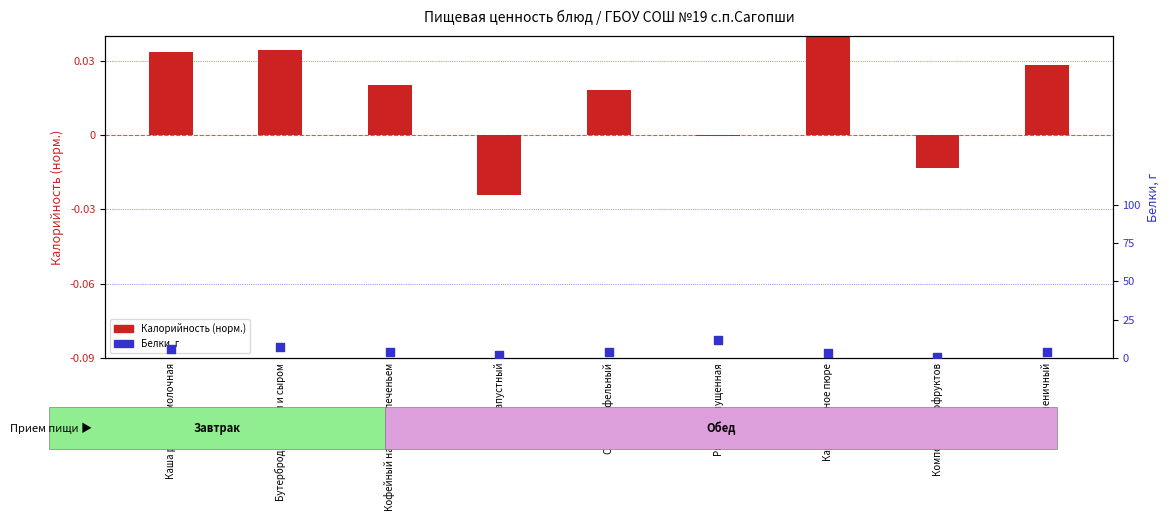

Which series contains the highest Y value?

Белки, г